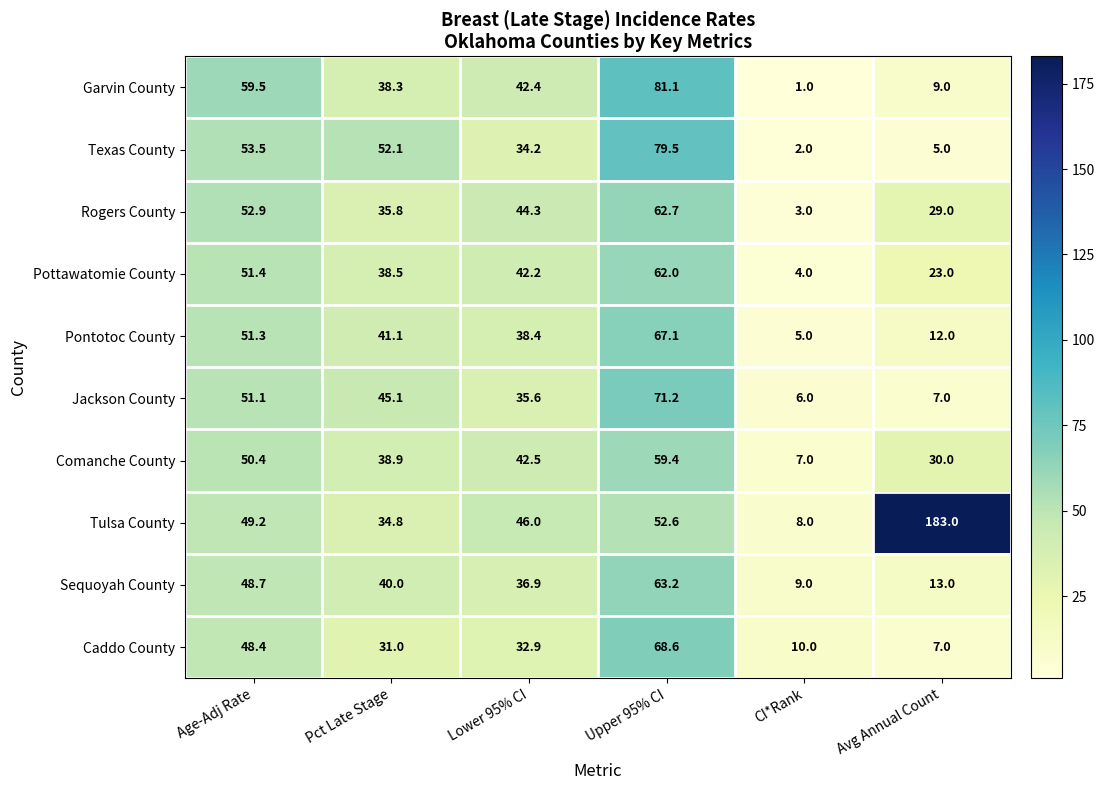

Which category has the highest value across all series?

Avg Annual Count